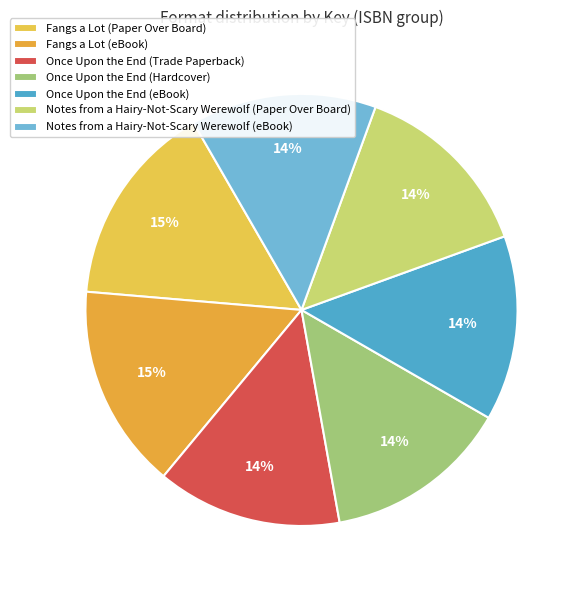

What percentage do Notes from a Hairy-Not-Scary Werewolf (Paper Over Board) and Fangs a Lot (eBook) together represent?

29.2%